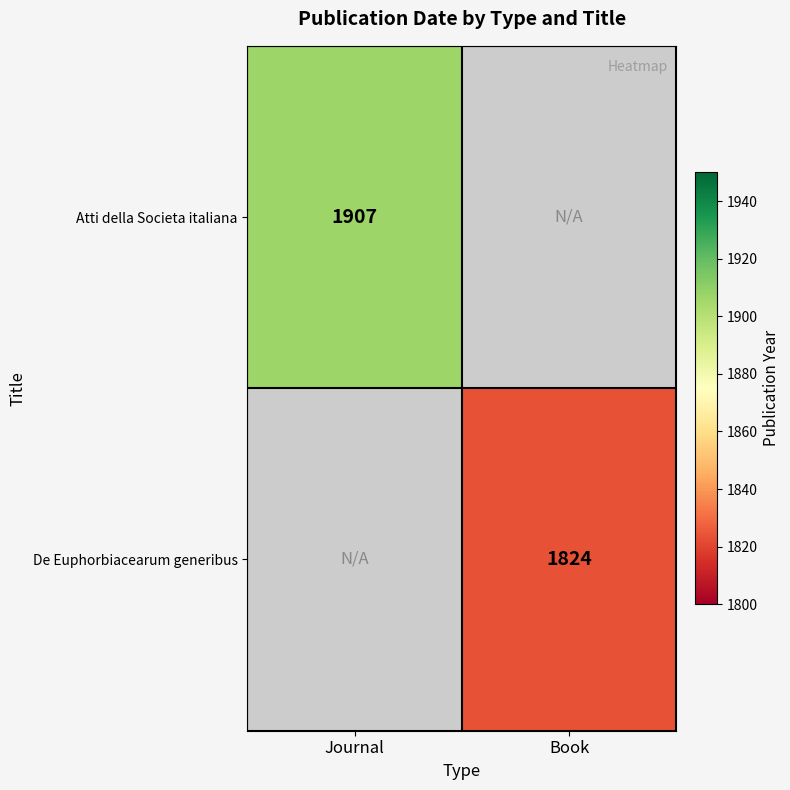

True or false: De Euphorbiacearum generibus has a value of 1047.9 at Book.

False